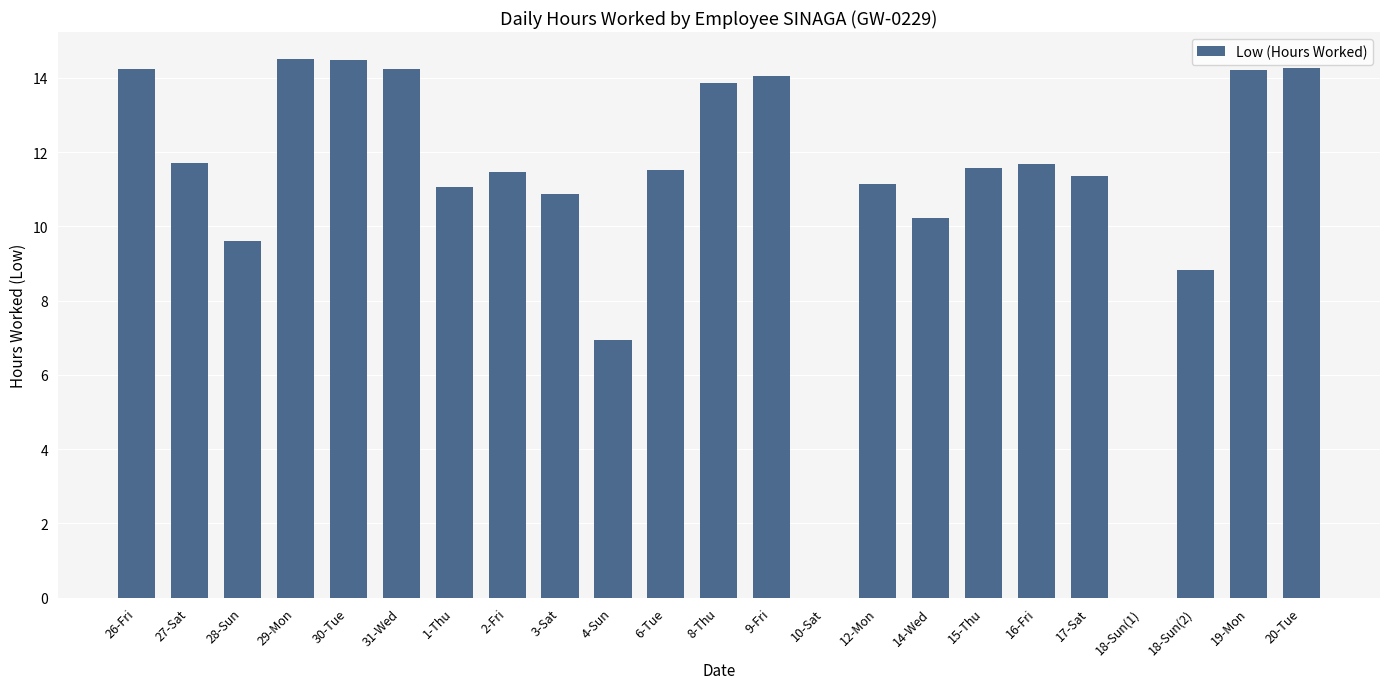

What is the sum of the values at 12-Mon and 15-Thu?

22.7